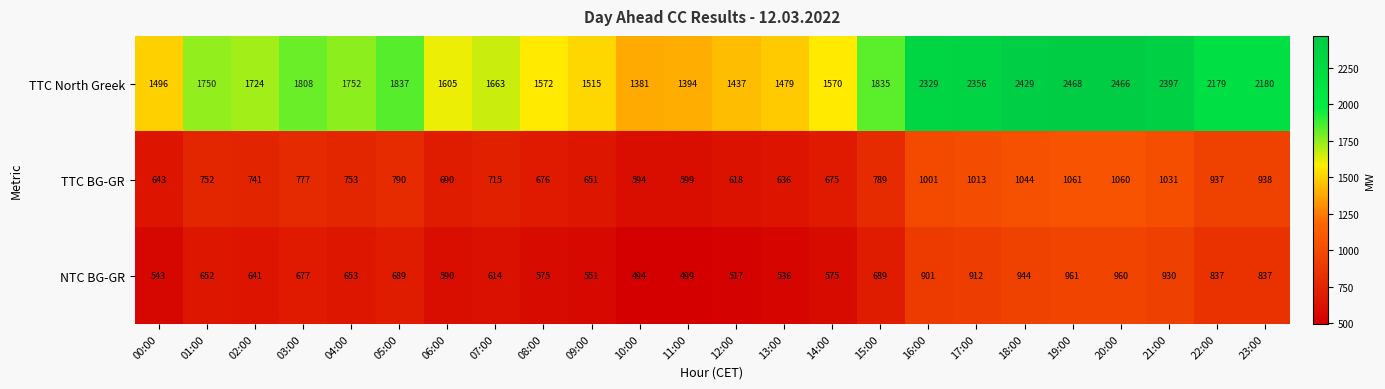

What is the difference between the TTC North Greek values at 00:00 and 05:00?

341